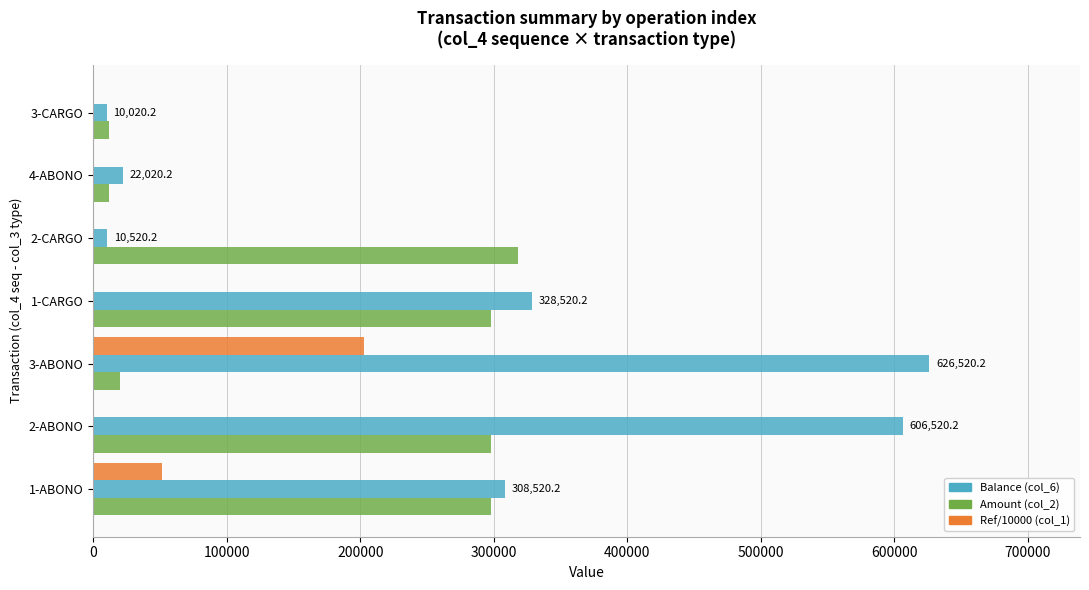

At which label does Amount (col_2) reach its peak?

2-CARGO